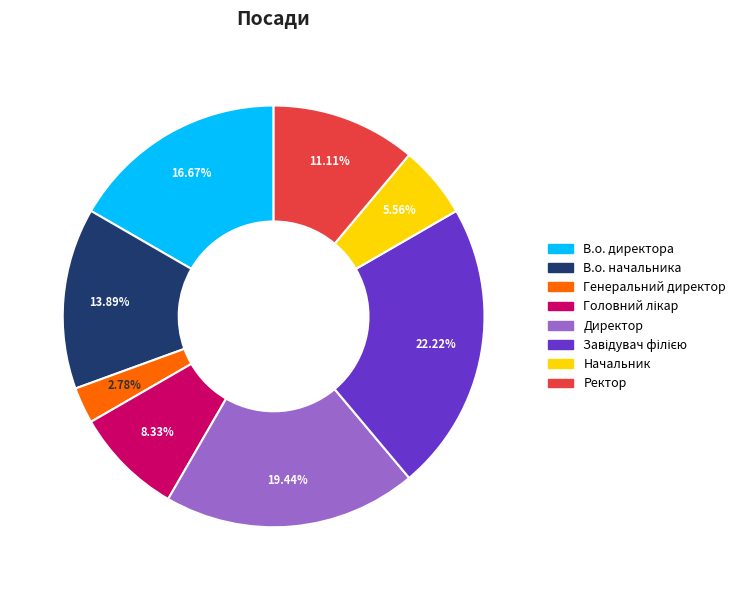

Approximately how many times larger is the value at В.о. начальника compared to В.о. директора?

0.8